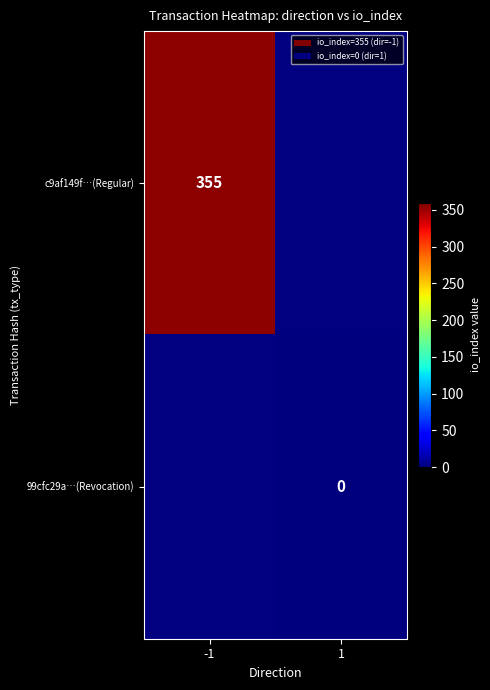

The value of c9af149f…(Regular) at -1 is 355. True or false?

True